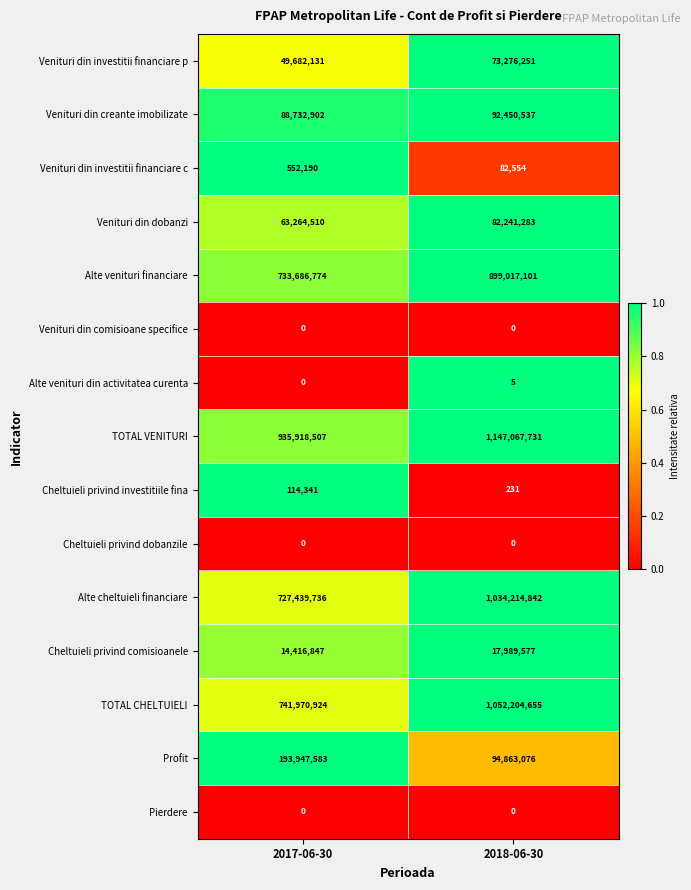

What is the spread (max minus min) of values at 2017-06-30?

935918507